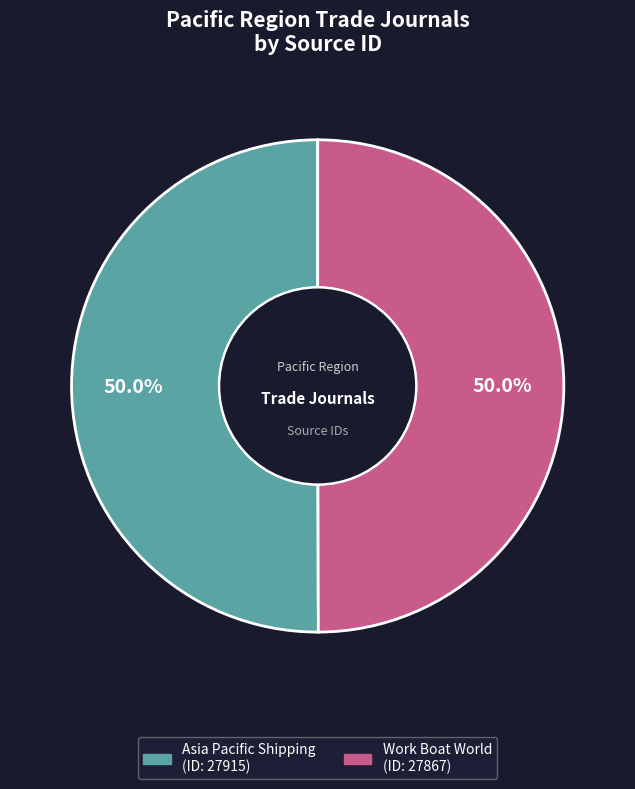

Is it true that Asia Pacific Shipping is 44% of the pie?

False